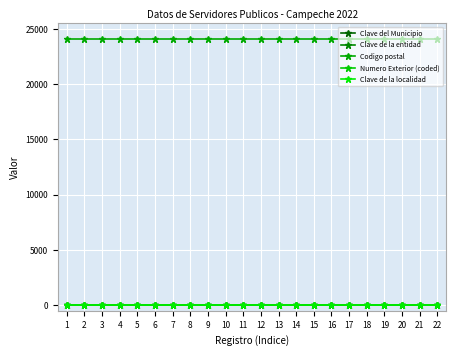

True or false: Clave del Municipio and Clave de la entidad intersect in this chart.

False